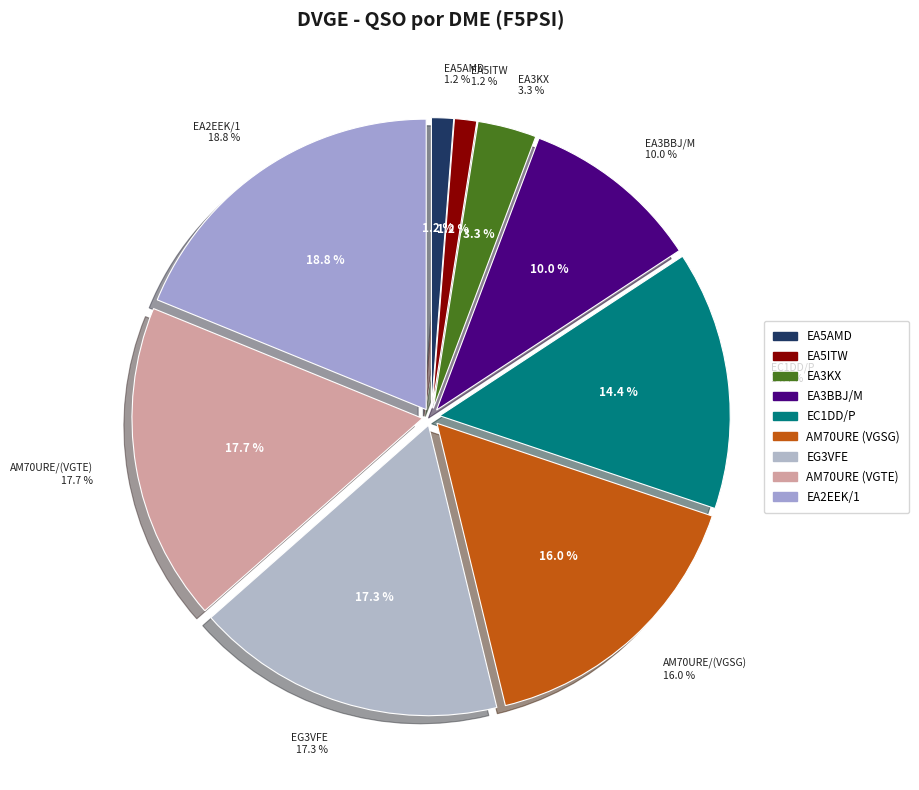

To the nearest percent, what is the difference between the largest and smallest slice percentages?

18%